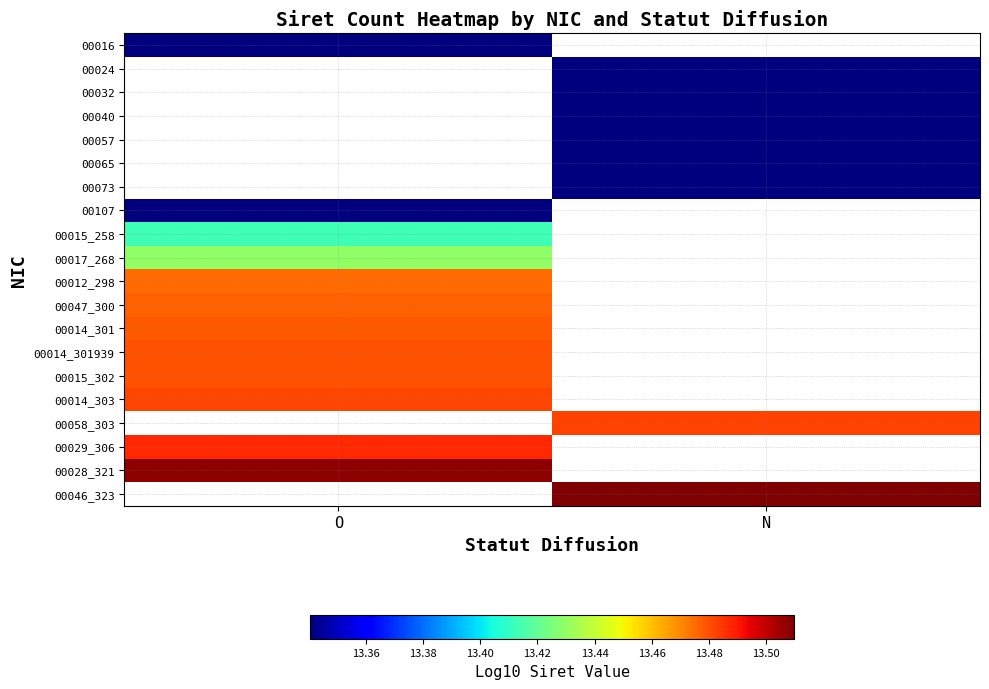

What is the smallest value displayed?

13.3